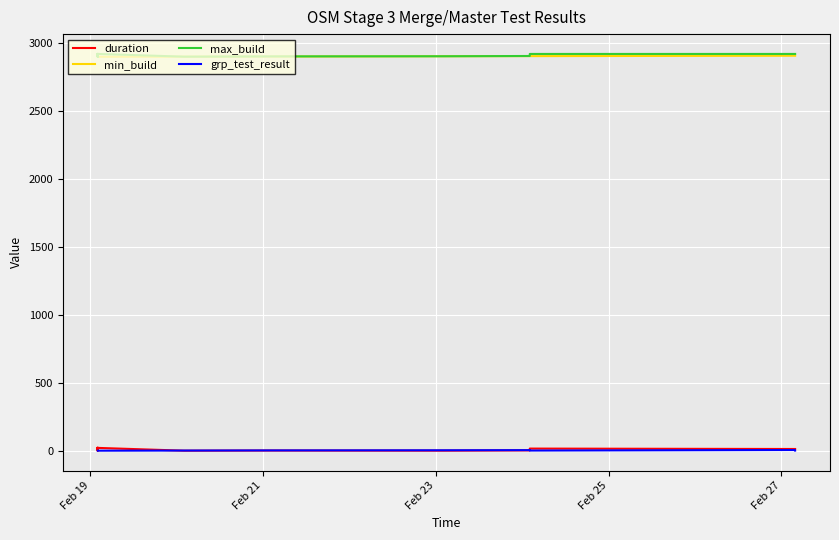

The min_build series shows 2899.0 at Feb 19. True or false?

True